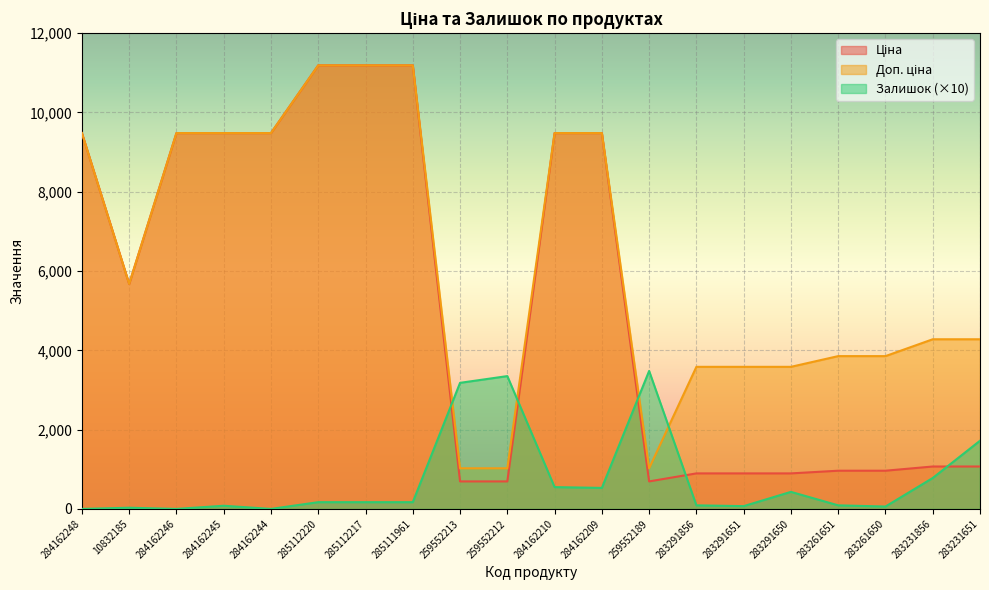

True or false: Доп. ціна and Ціна intersect in this chart.

False